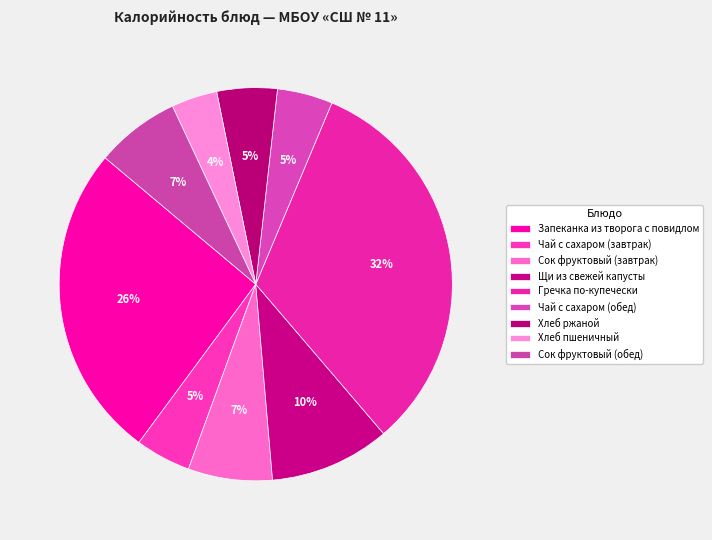

To the nearest percent, what is the average slice percentage?

11%